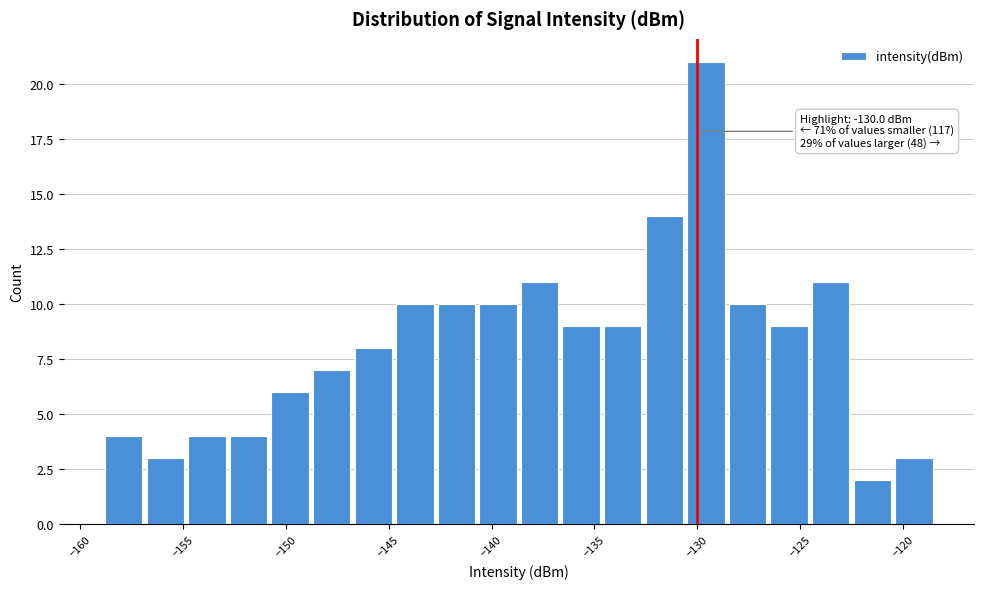

Which range on the x-axis has the tallest bar?

-130.5 to -128.5